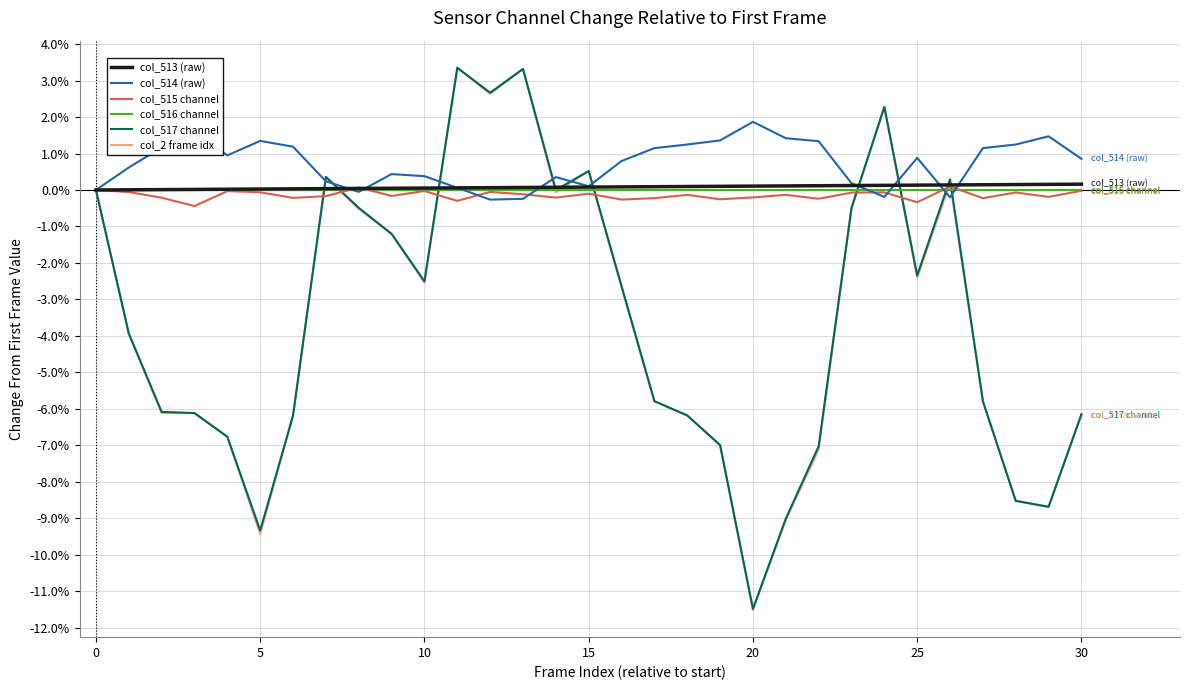

Which series has the largest total across all categories?

col_514 (raw)